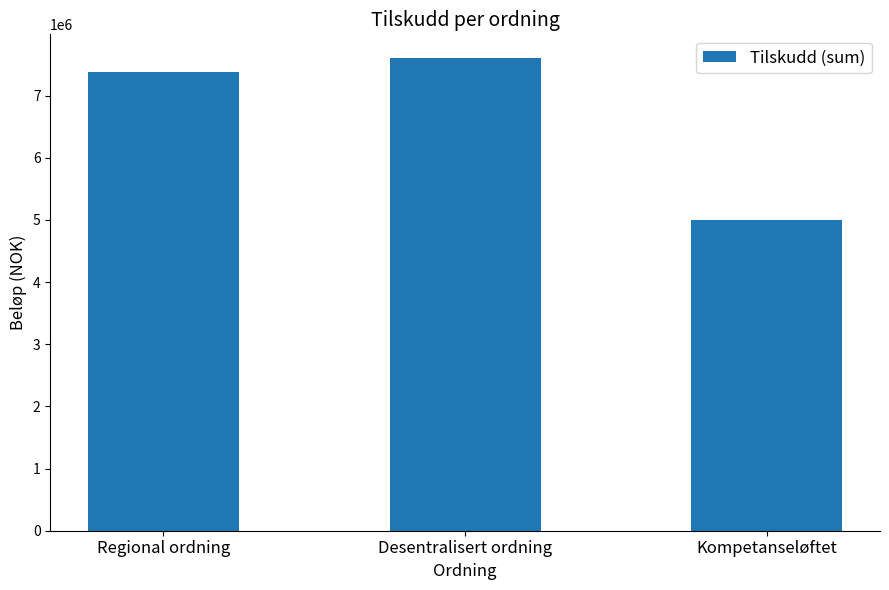

Reading left to right, list all the values displayed in this chart.

7379960	7604041	4994900